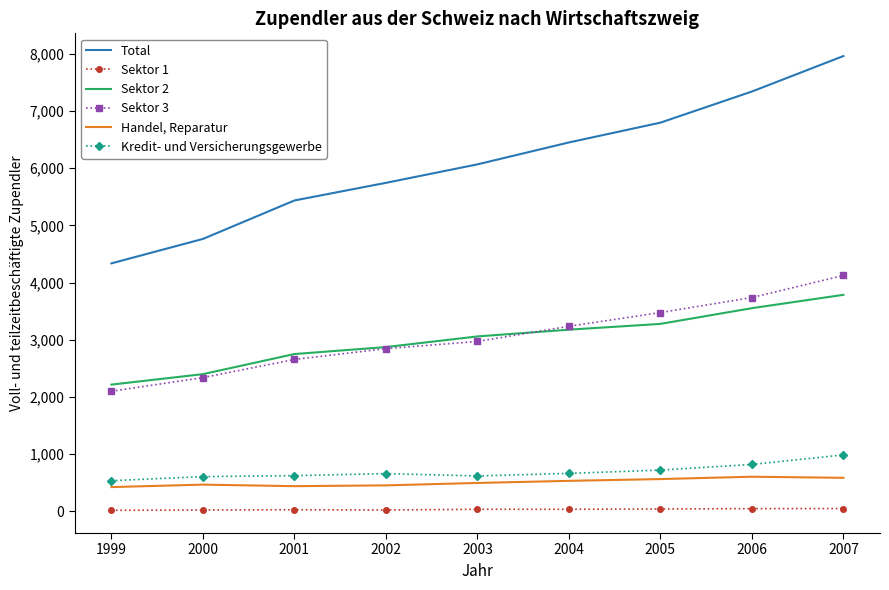

What is the minimum value for Kredit- und Versicherungsgewerbe?

537